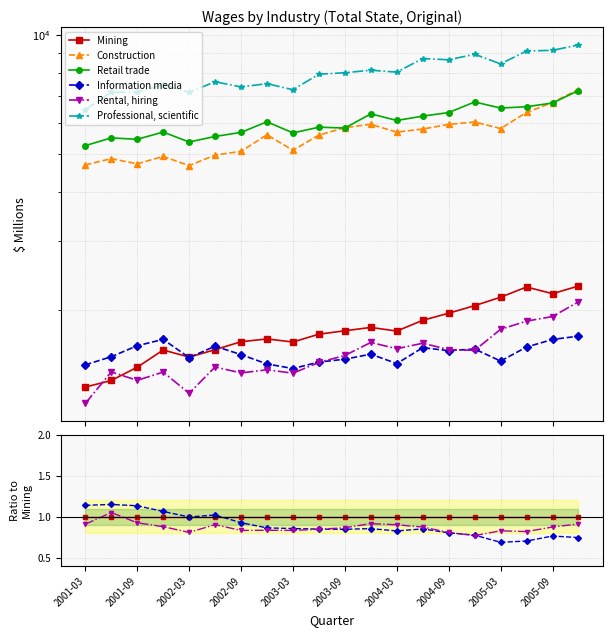

Count the number of data series in this chart.

6